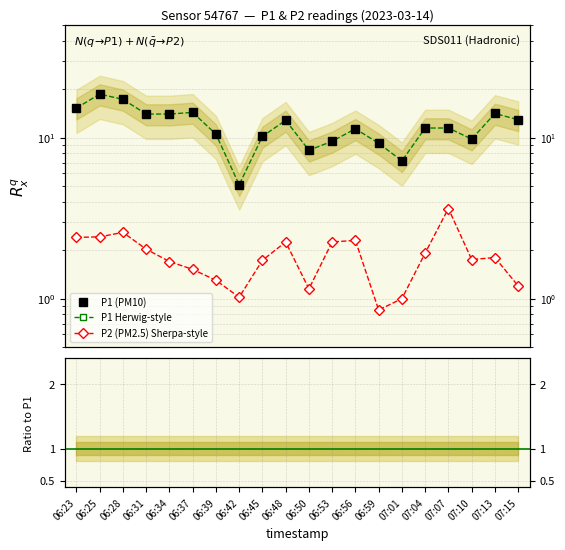

Is the value of P1 at 06:23 greater than the value of P2 at 06:48?

Yes